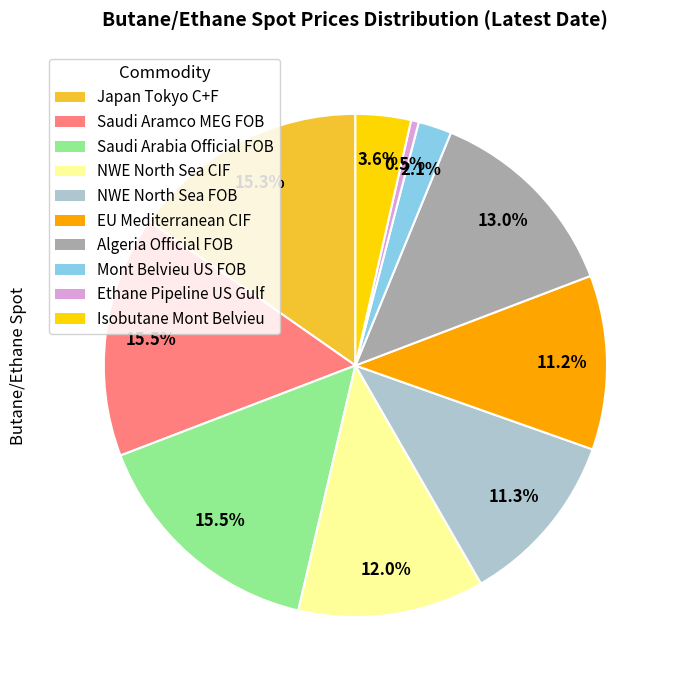

Does any single category account for the majority?

No